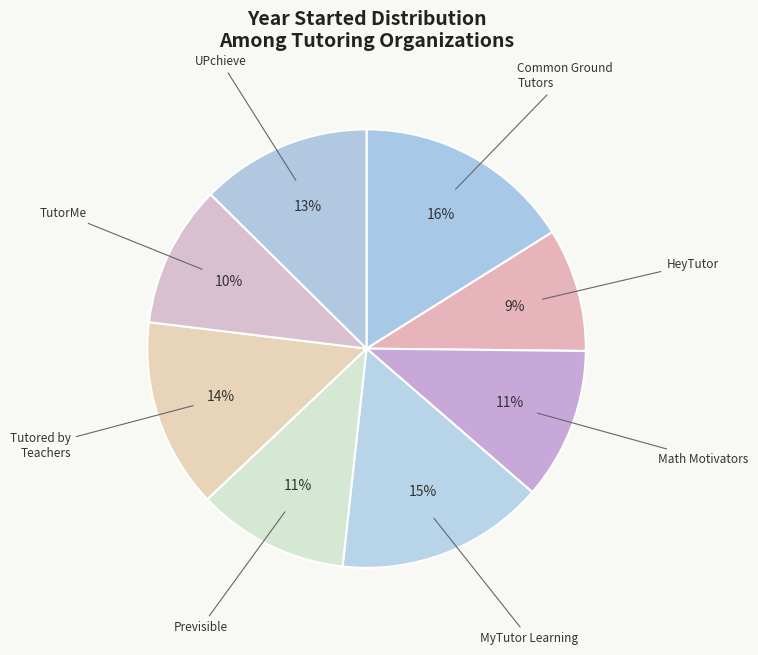

How many slices are in this pie chart?

8